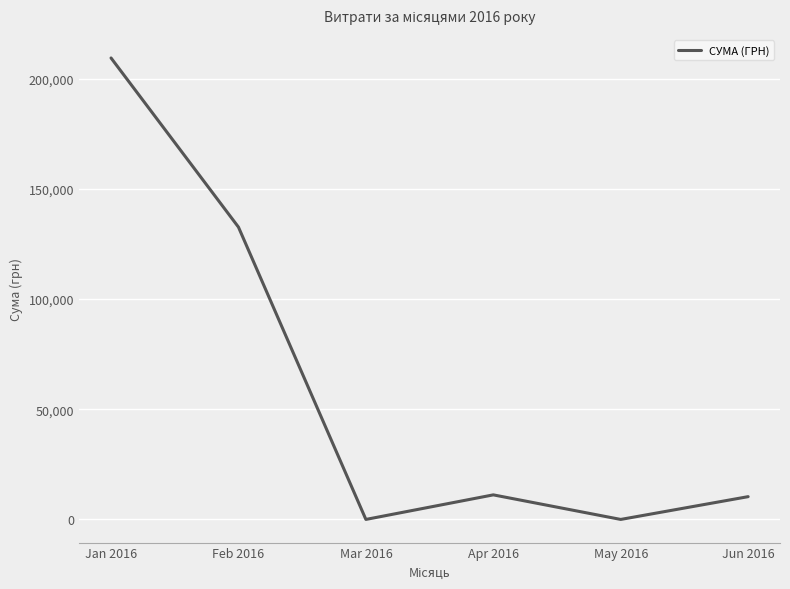

At which label does the data first exceed 11149?

Jan 2016